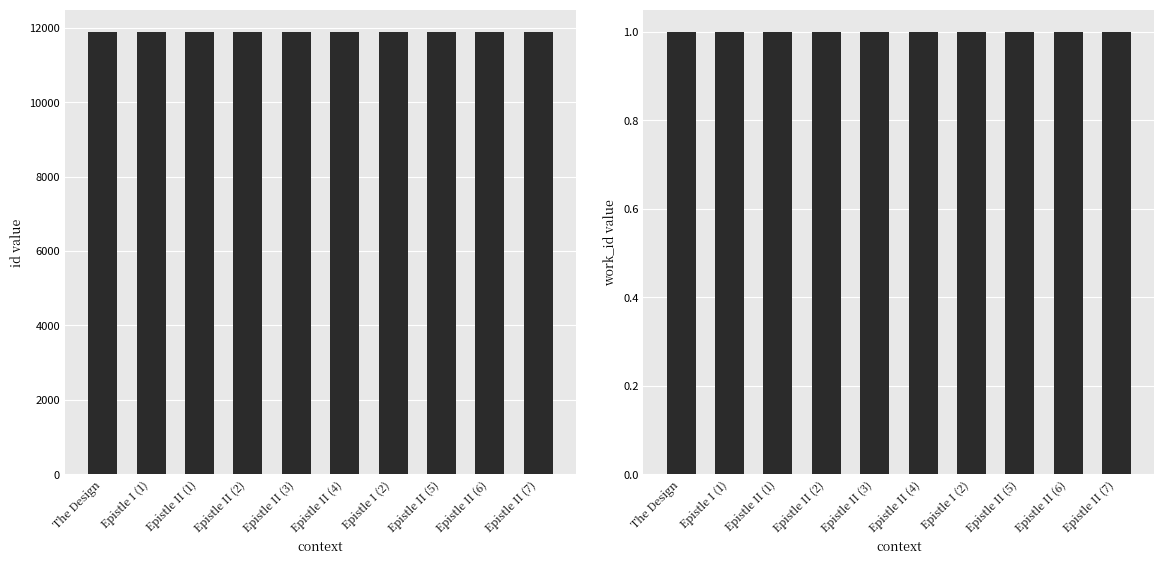

Is the value of work_id at Epistle II (6) greater than the value of id at Epistle II (3)?

No